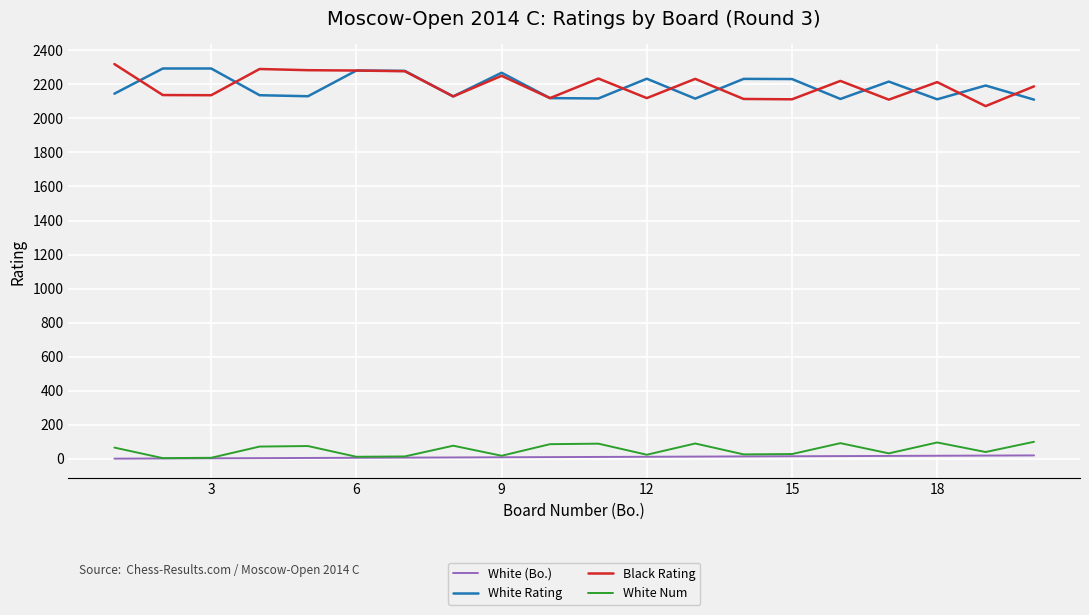

True or false: Black Rating and White Num intersect in this chart.

False